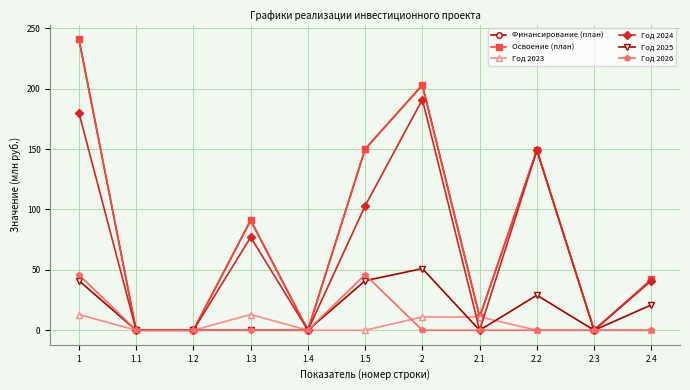

What is the total value across all series at 1.5?

490